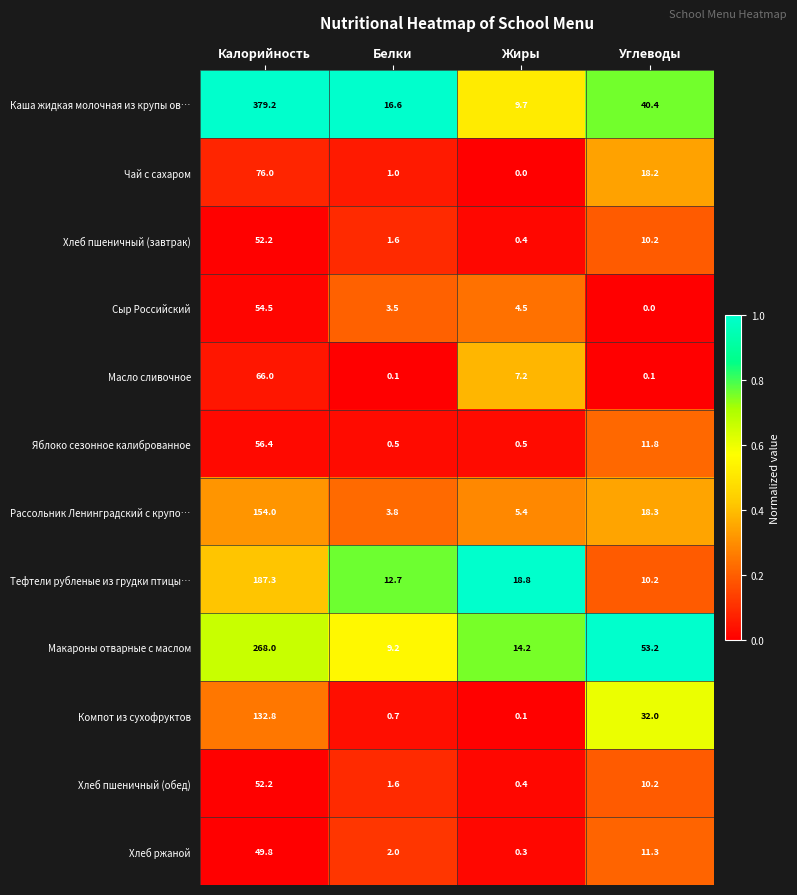

What is the total value across all series at Калорийность?

1528.4